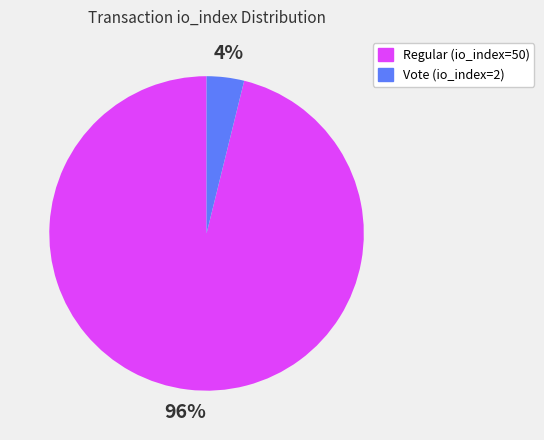

Is there any slice that represents more than half of the pie?

Yes